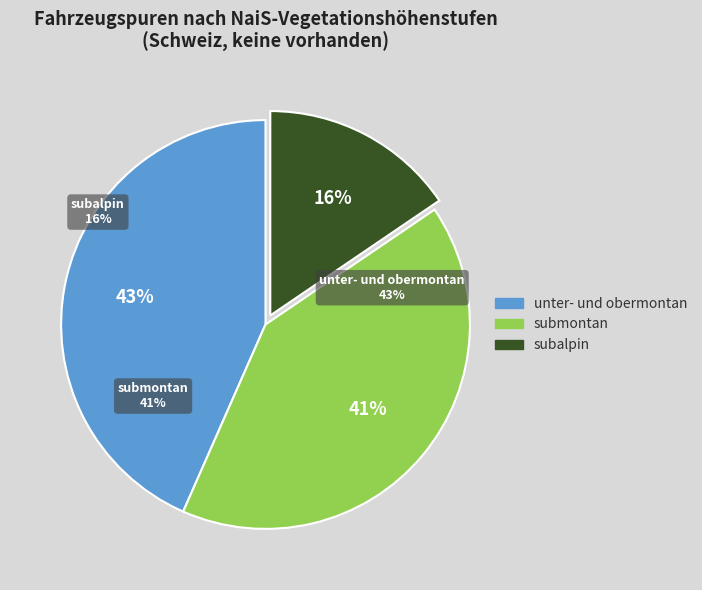

What is the ratio of the value at unter- und obermontan to the value at submontan?

1.1